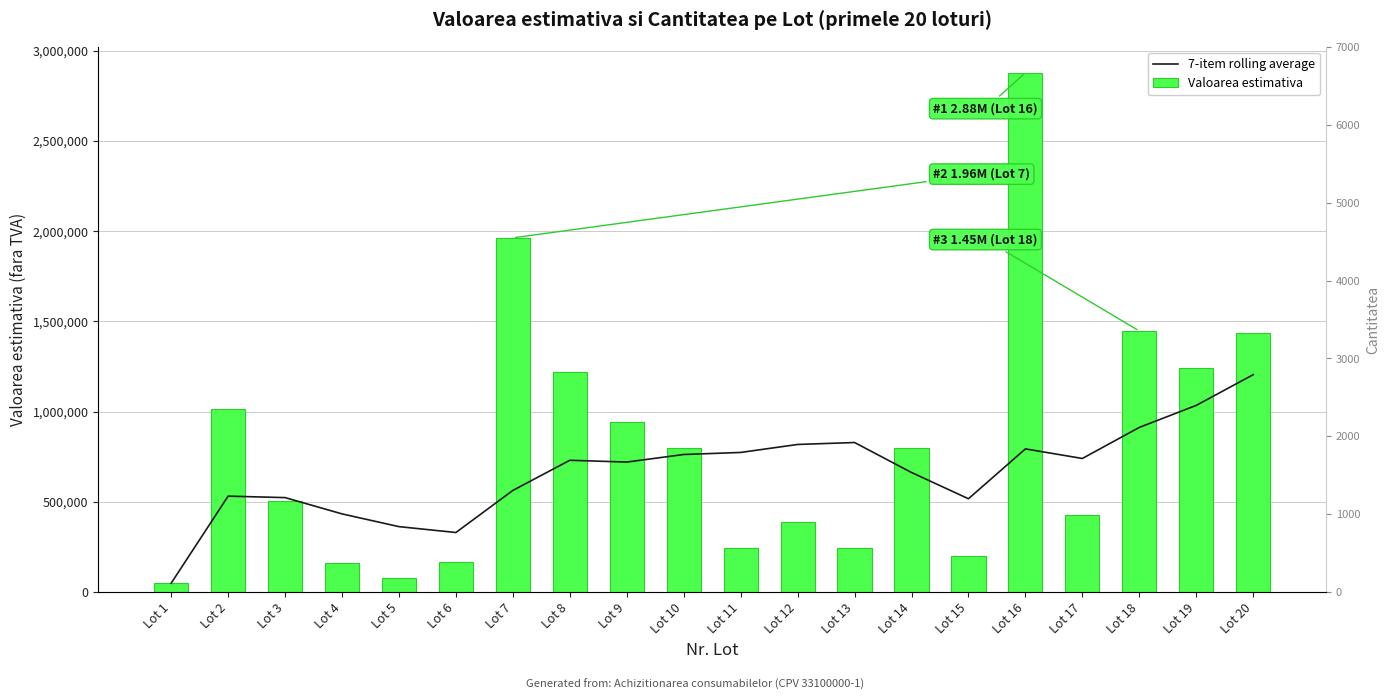

How many groups of bars are there?

20